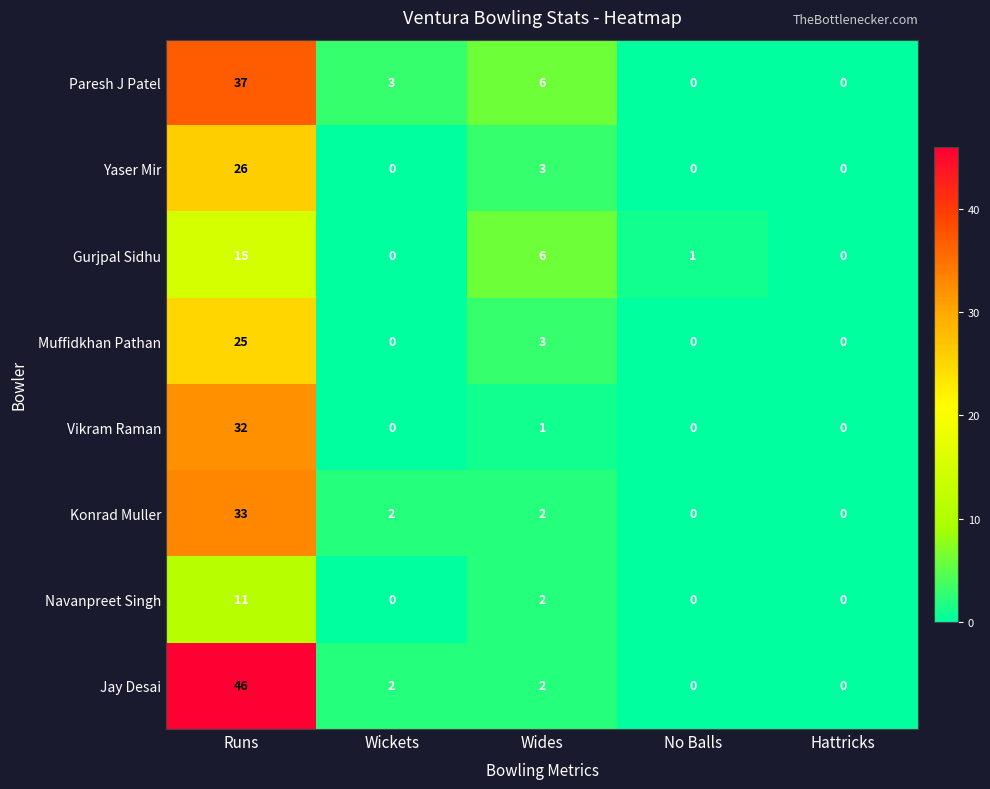

At Runs, list the series in order from largest to smallest.

Jay Desai, Paresh J Patel, Konrad Muller, Vikram Raman, Yaser Mir, Muffidkhan Pathan, Gurjpal Sidhu, Navanpreet Singh